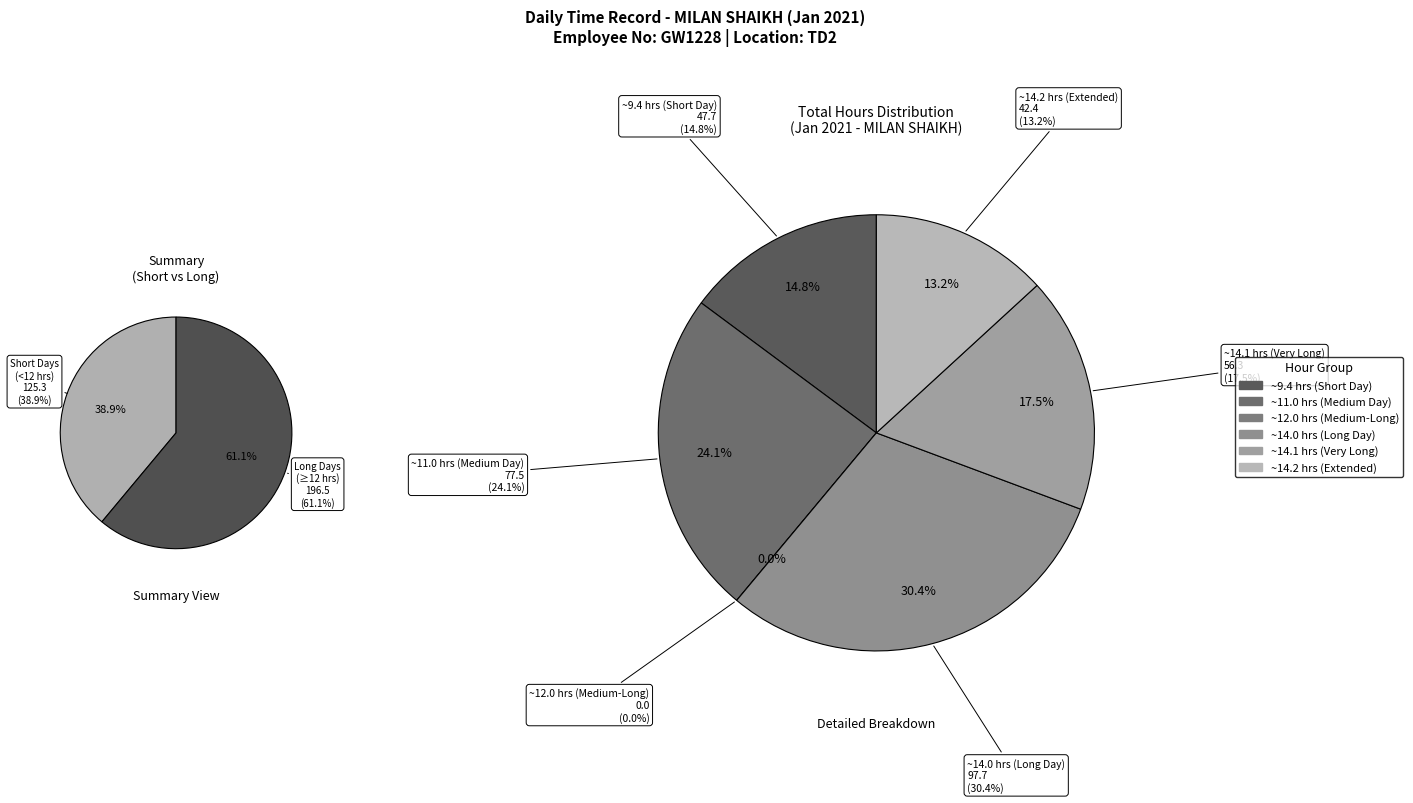

Is there a majority slice in this chart?

No